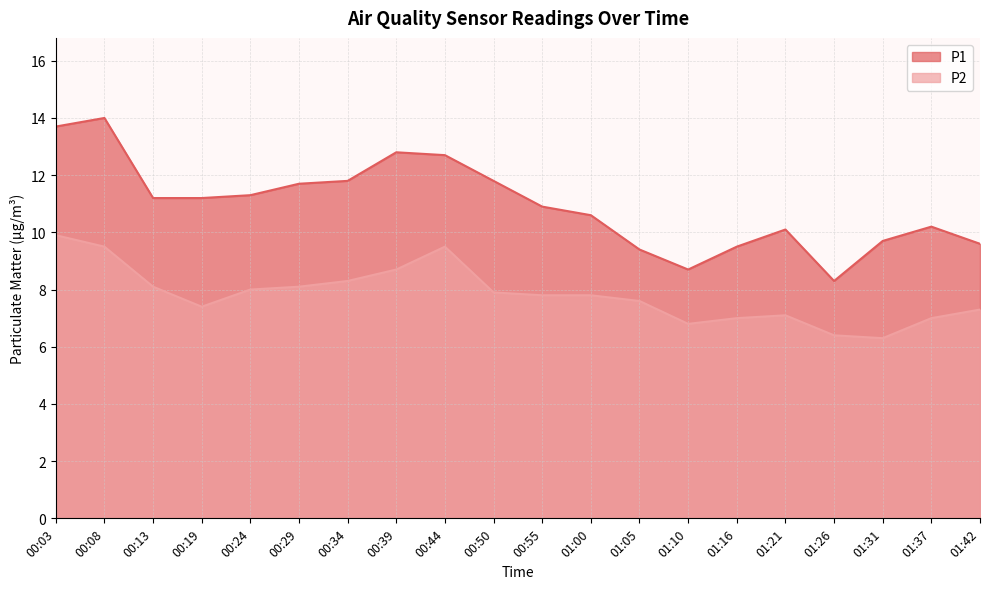

Rank the categories by P1 value from lowest to highest.

01:26, 01:10, 01:05, 01:16, 01:42, 01:31, 01:21, 01:37, 01:00, 00:55, 00:13, 00:19, 00:24, 00:29, 00:34, 00:50, 00:44, 00:39, 00:03, 00:08